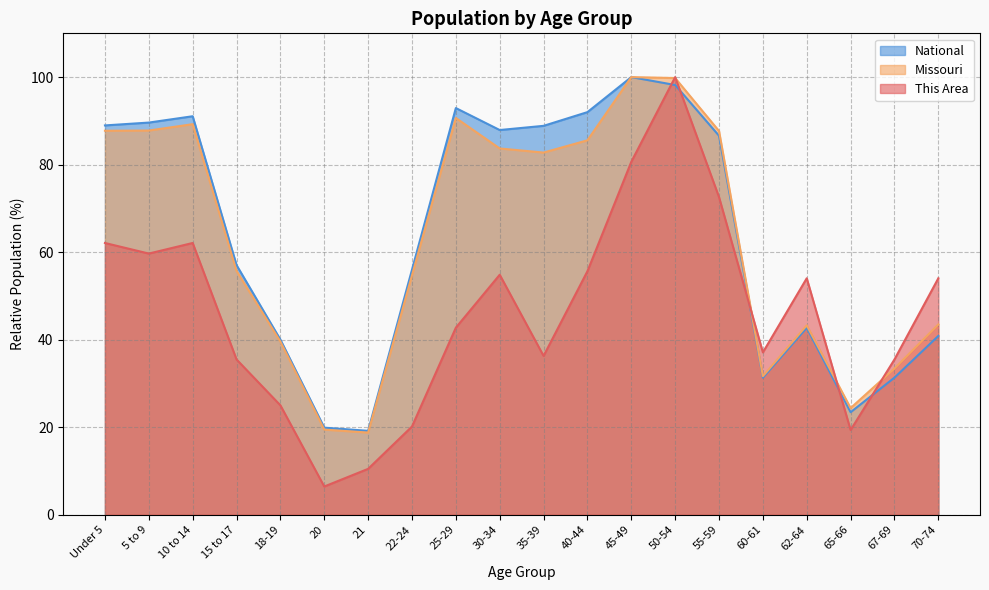

What is the approximate value of This Area at 20?

6.5